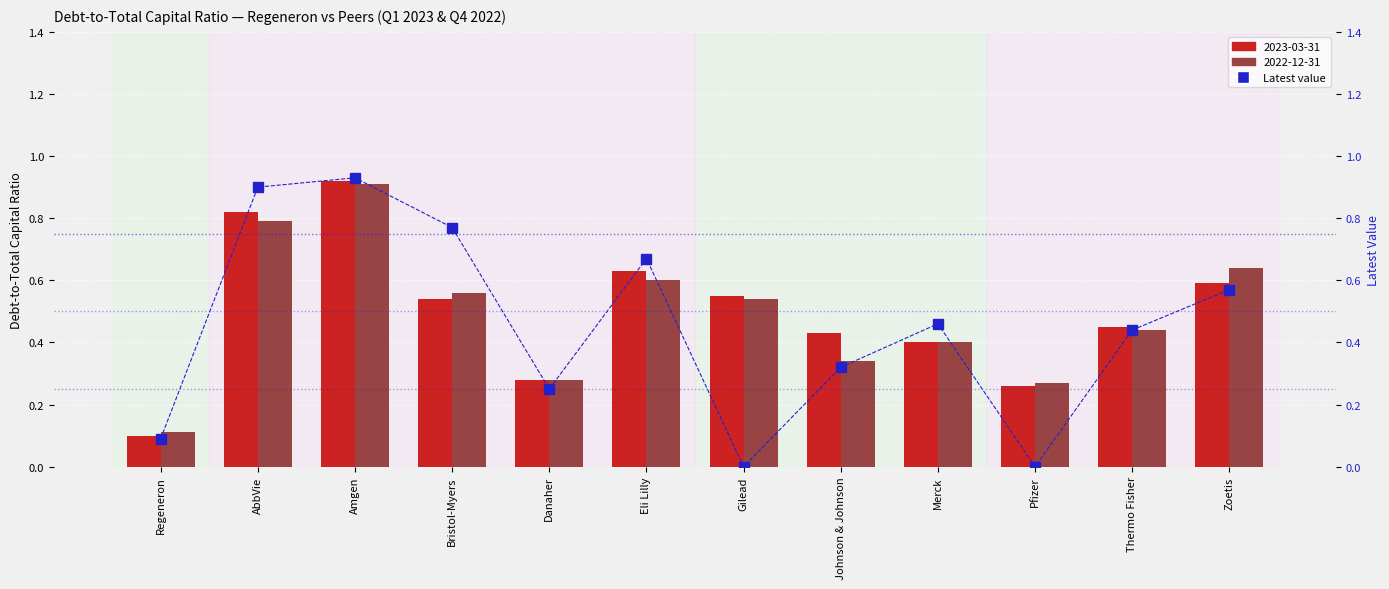

Reading right to left, extract all data points from this chart.

0.6	0.4	0.0	0.5	0.3	0.0	0.7	0.2	0.8	0.9	0.9	0.1